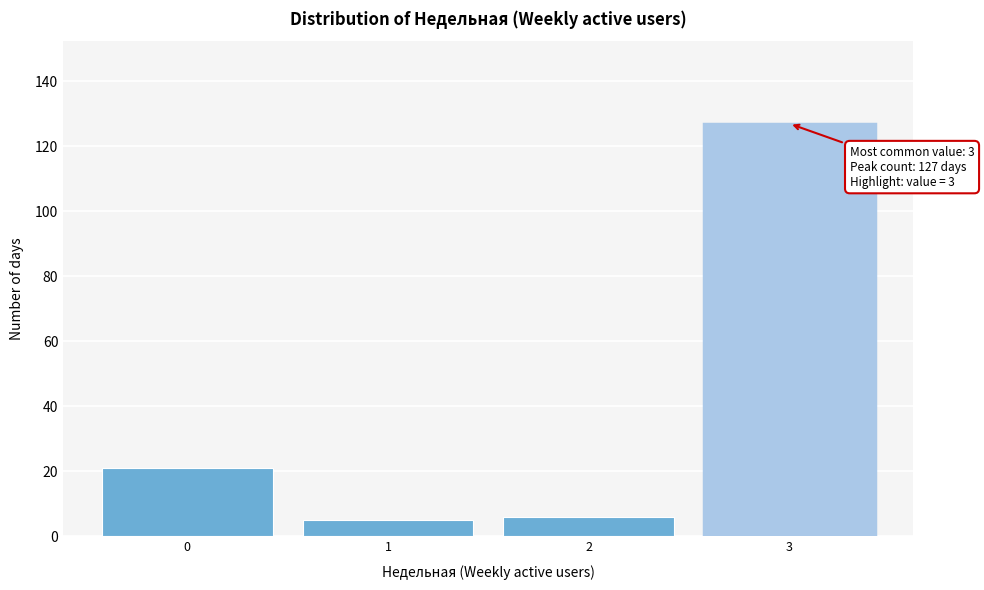

Over which range of the x-axis is the bar tallest?

2.5 to 3.5